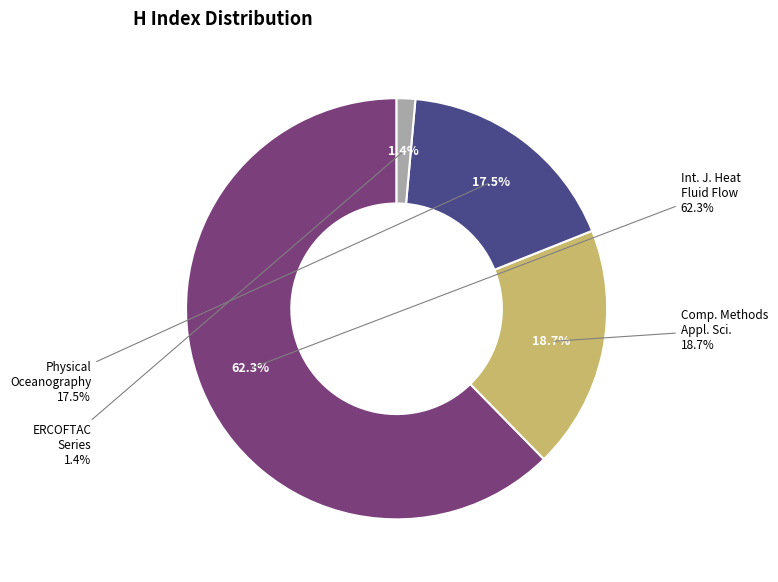

What is the total percentage of International Journal of Heat and Fluid Flow and Computational Methods in Applied Sciences?

81.0%